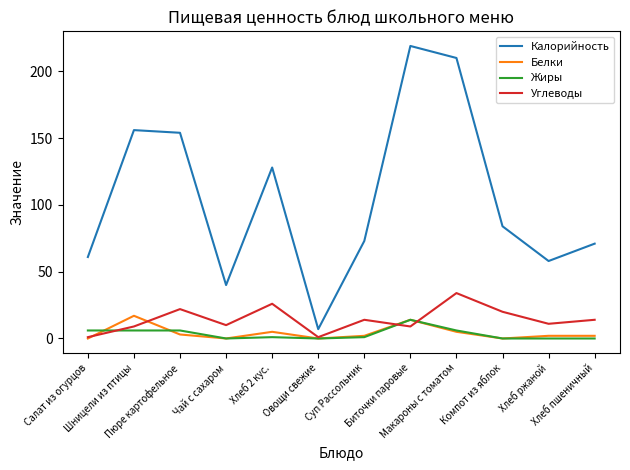

Which series has the largest range (max minus min)?

Калорийность